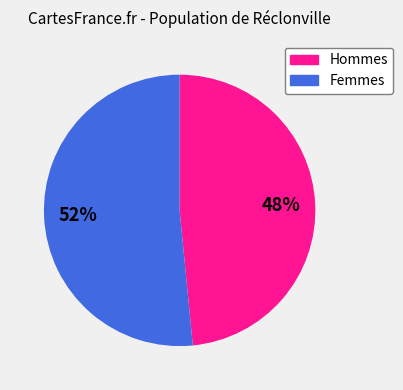

Is there any slice that represents more than half of the pie?

Yes